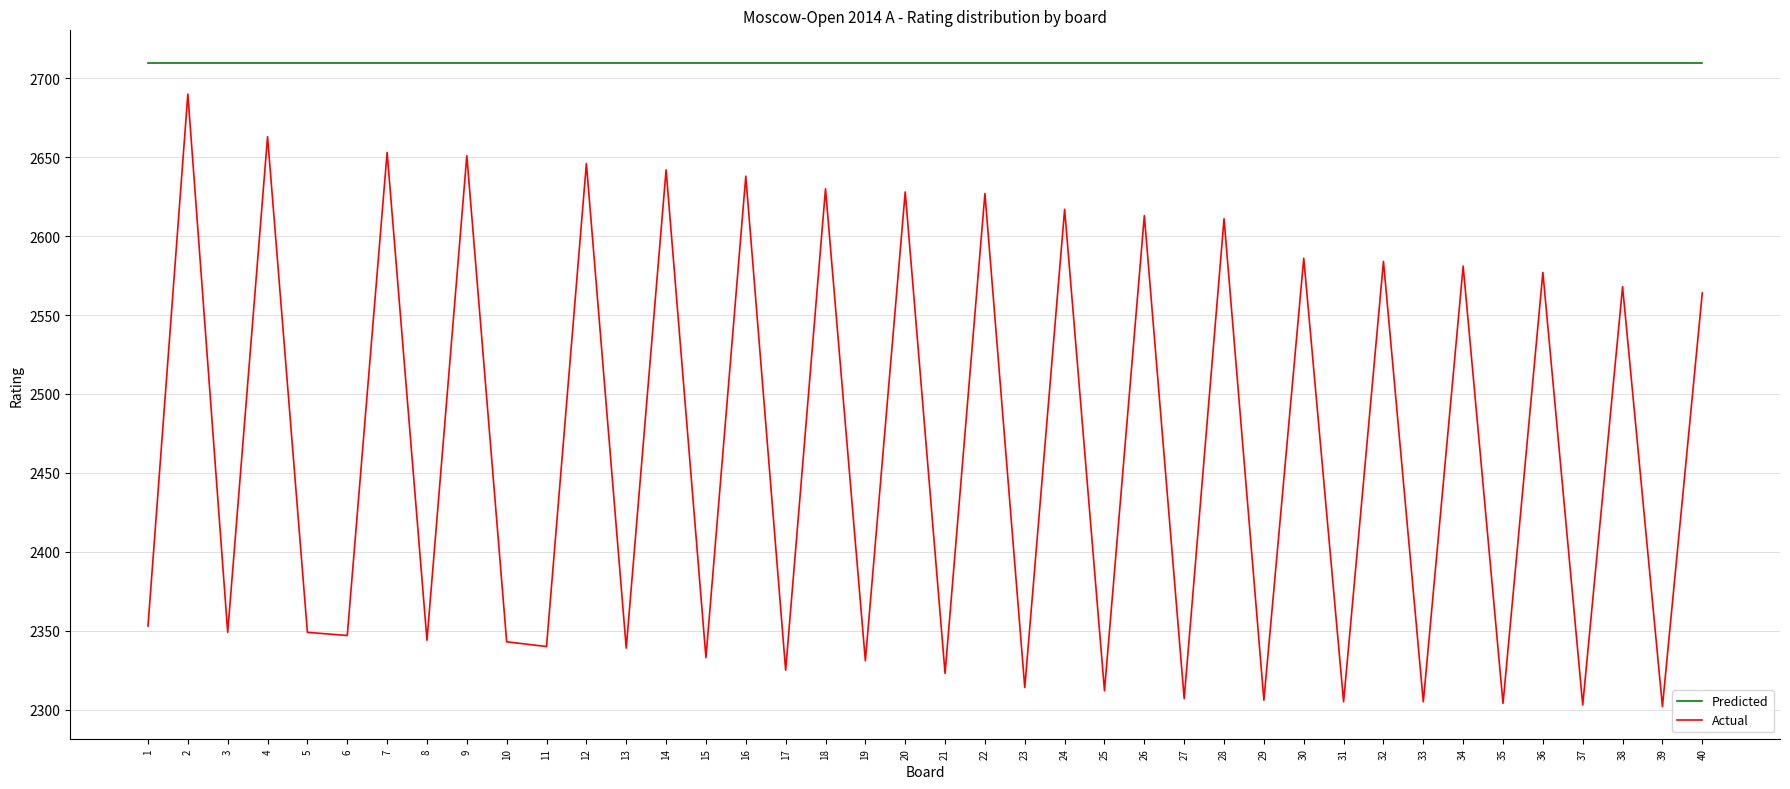

Where is Actual nearest to the value 2496?

40